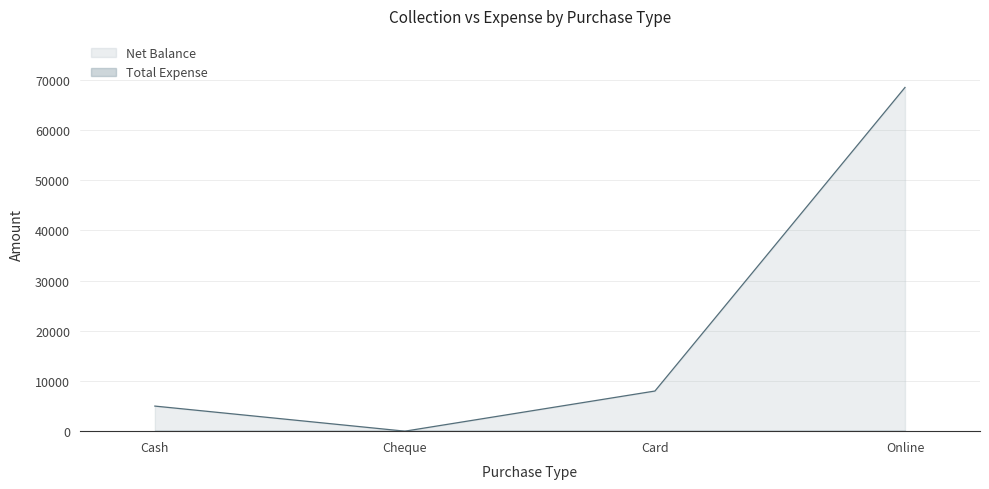

What is the difference between the values at Online and Cheque?

68500